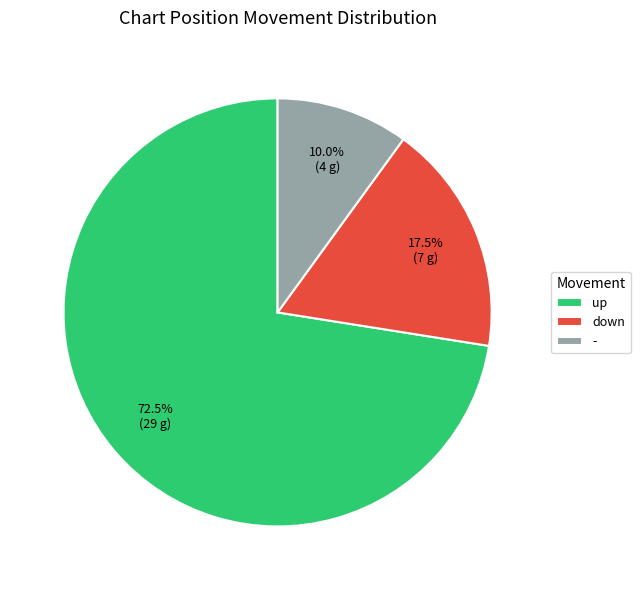

Is it true that - is 5% of the pie?

False